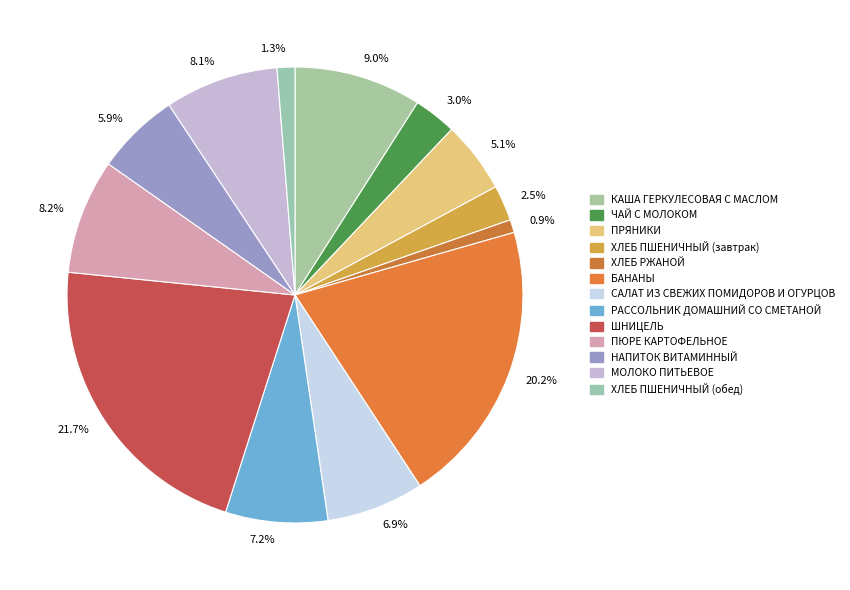

Combined, do 6.9% and 5.1% account for over 50%?

No